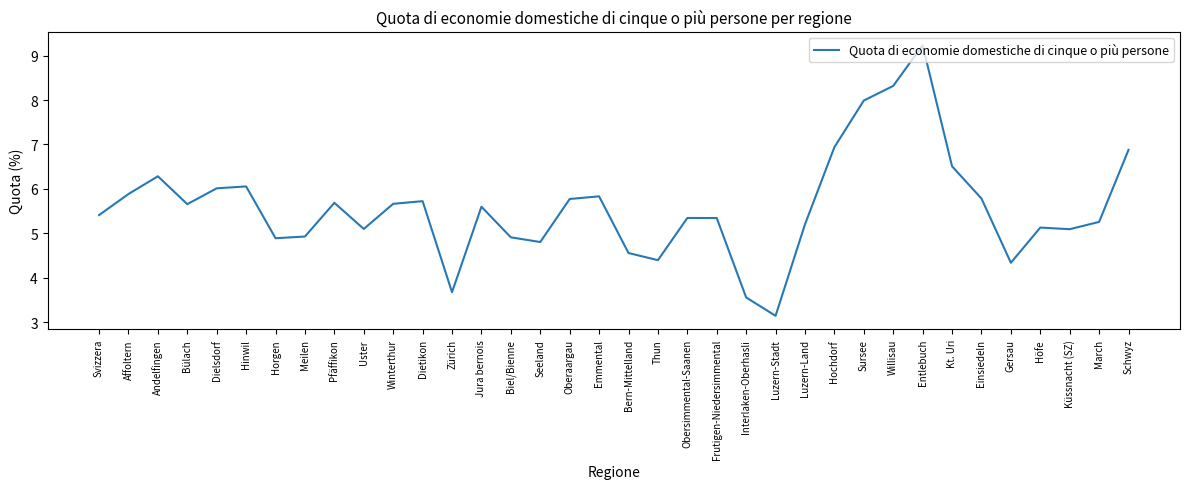

Where does the data first go above 5?

Svizzera